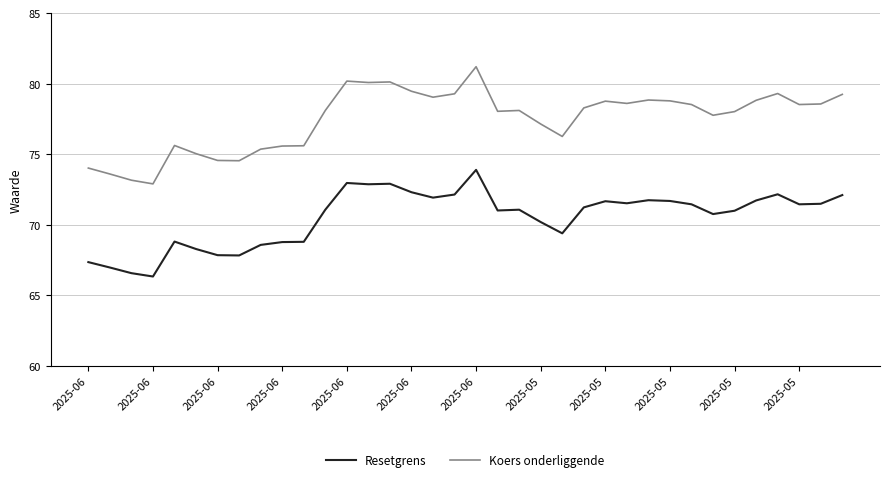

List the series in order of their overall mean, highest first.

Koers onderliggende, Resetgrens